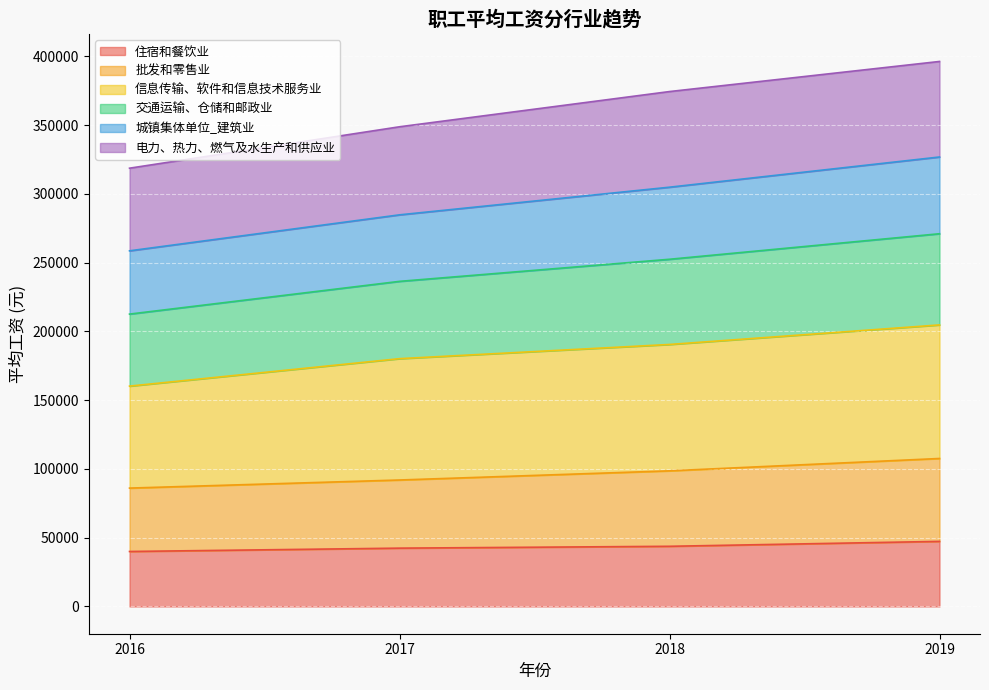

What is the total value across all series at 2017?

348827.1